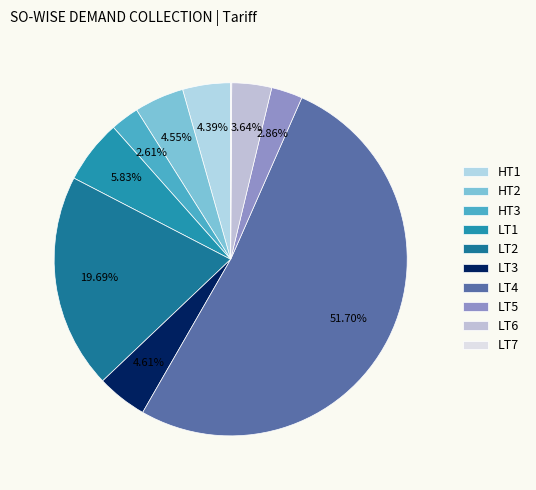

To the nearest percent, what is the difference between the LT6 and LT5 slice percentages?

1%